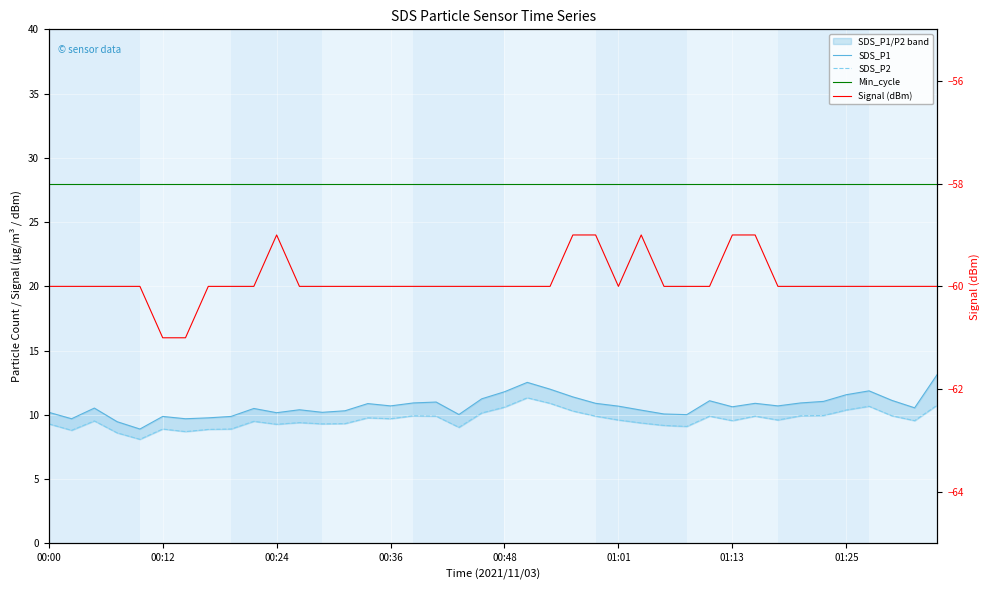

What are all the series names shown in the legend?

SDS_P1, SDS_P2, Min_cycle, Signal (dBm)